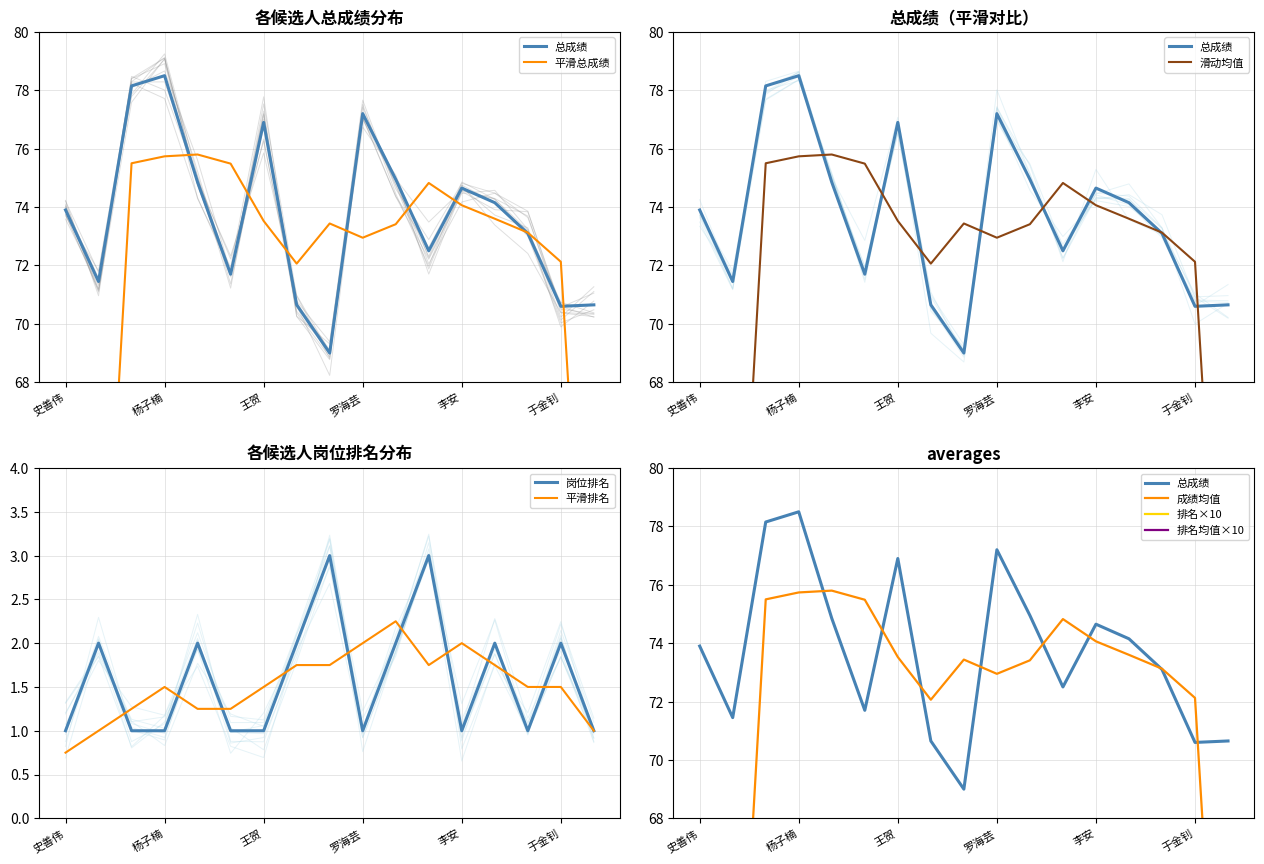

Is it true that 总成绩 equals 92.9 at 李正强?

False